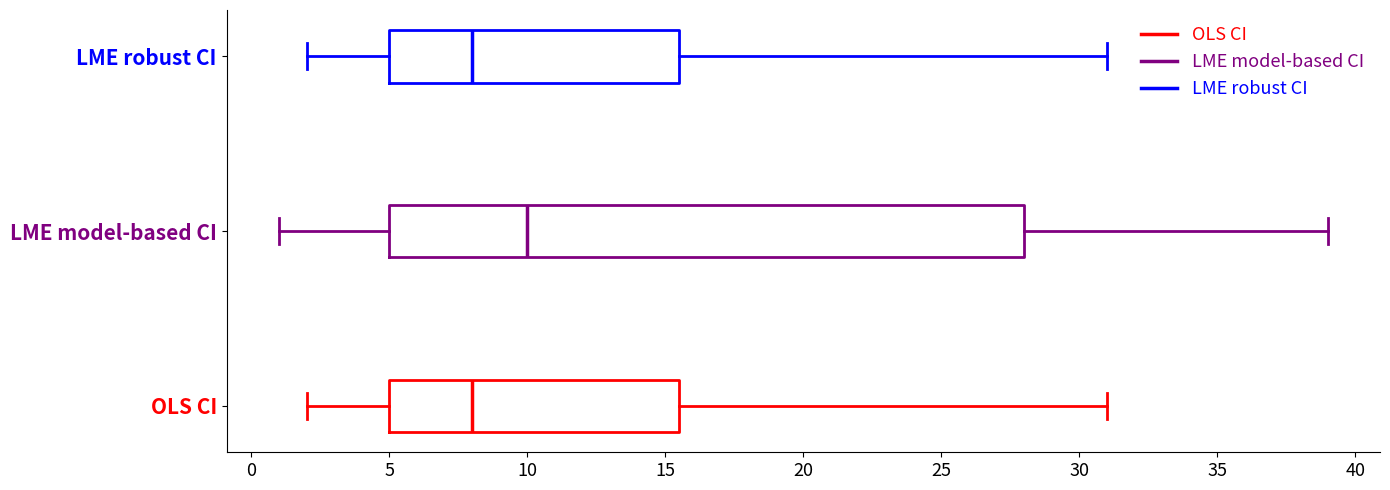

Reading bottom to top, read every box against the x-axis: the position of its median line, the range the box covers, and the ends of its whiskers. The values are not printed on the chart, so give them approximately, as read against the axis.

OLS CI: median 8.0, box 5.0 to 15.5, whiskers 2.0 to 31.0
LME model-based CI: median 10.0, box 5.0 to 28.0, whiskers 1.0 to 39.0
LME robust CI: median 8.0, box 5.0 to 15.5, whiskers 2.0 to 31.0